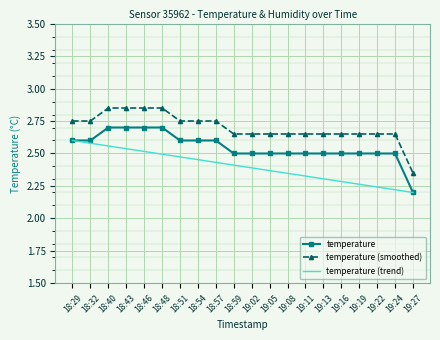

What is the difference between the second highest and minimum values in the temperature (trend) series?

0.4